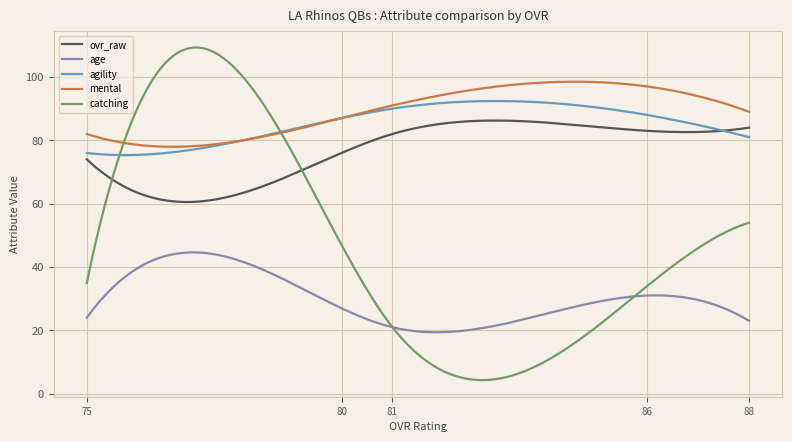

Is the value of mental at Elijah Dillon (86) greater than the value of agility at Cyrus Curtis (80)?

Yes